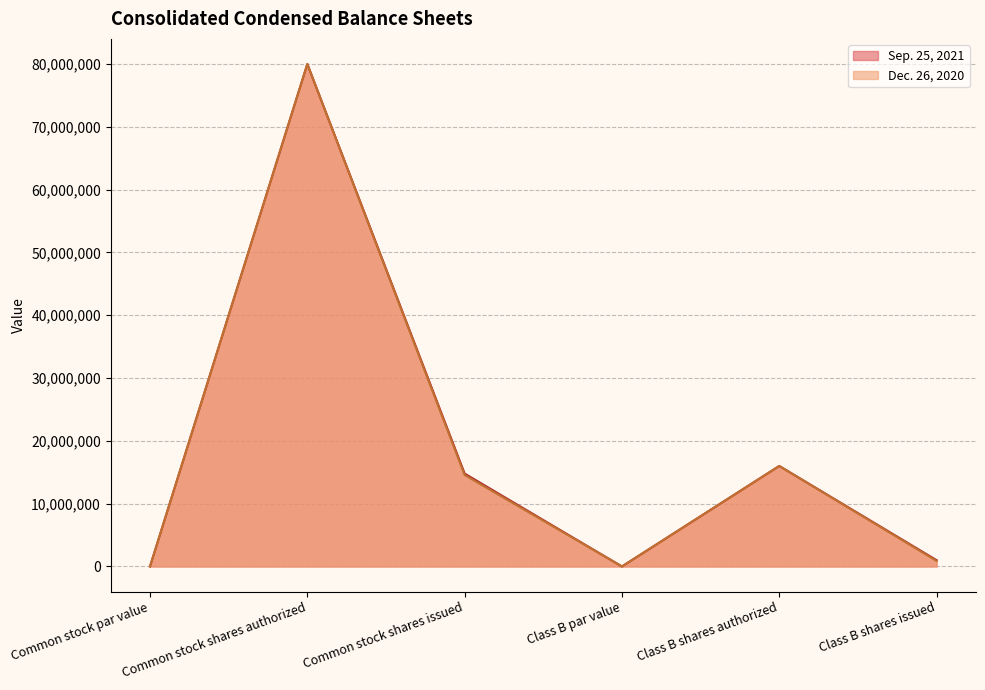

Which series changed the most between Class B shares authorized and Class B shares issued?

Dec. 26, 2020